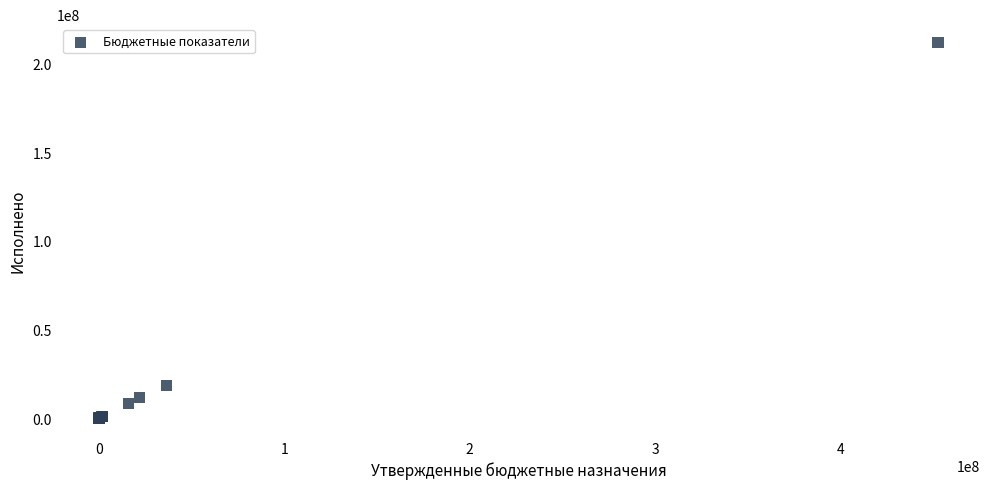

What Y value in the scatter plot is closest to 105837963?

18595625.1